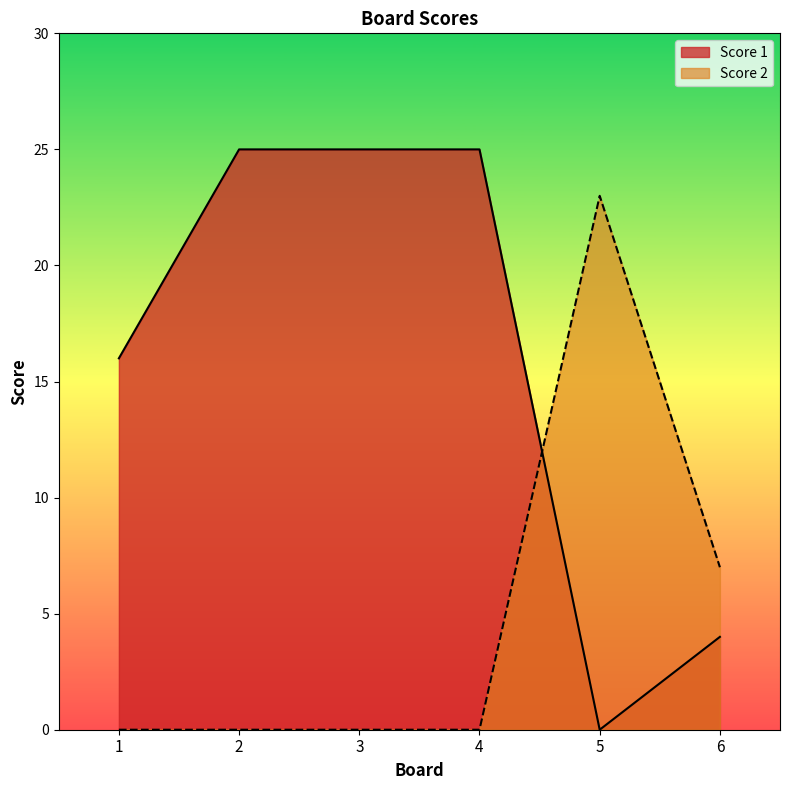

What is the value of the Score 1 point at the 2nd from the left?

25